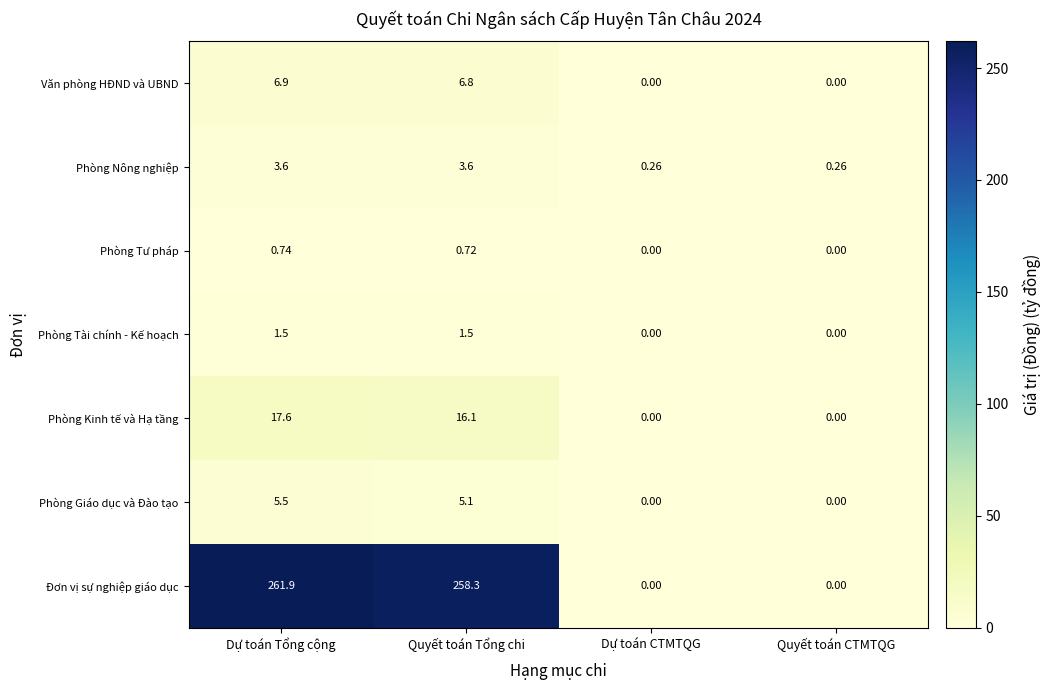

Which category has the highest value across all series?

Dự toán Tổng cộng